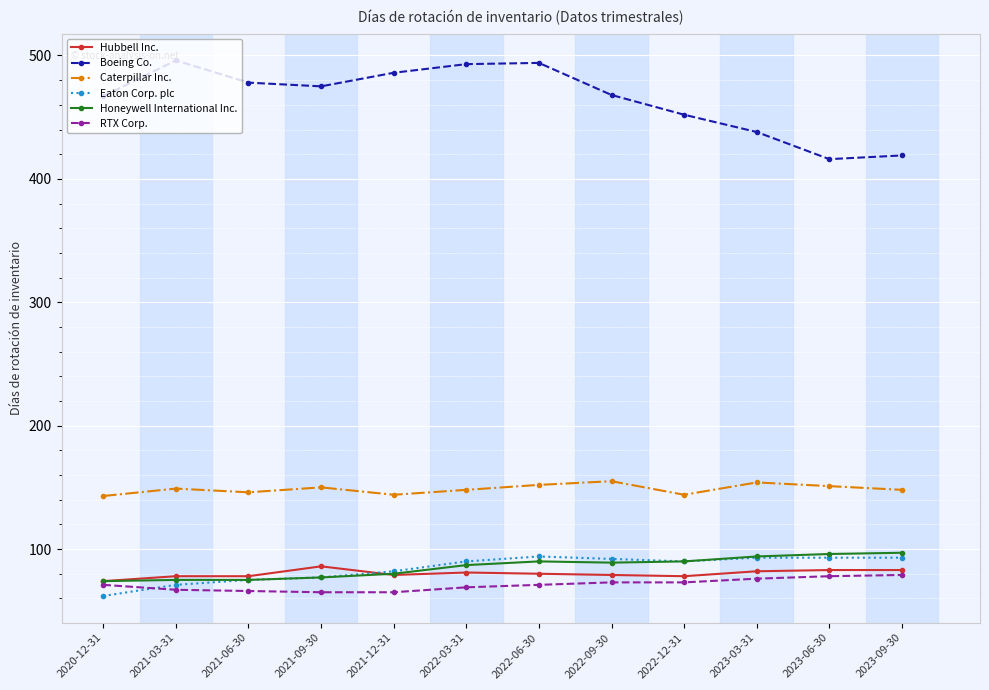

How many categories are shown in the chart?

12